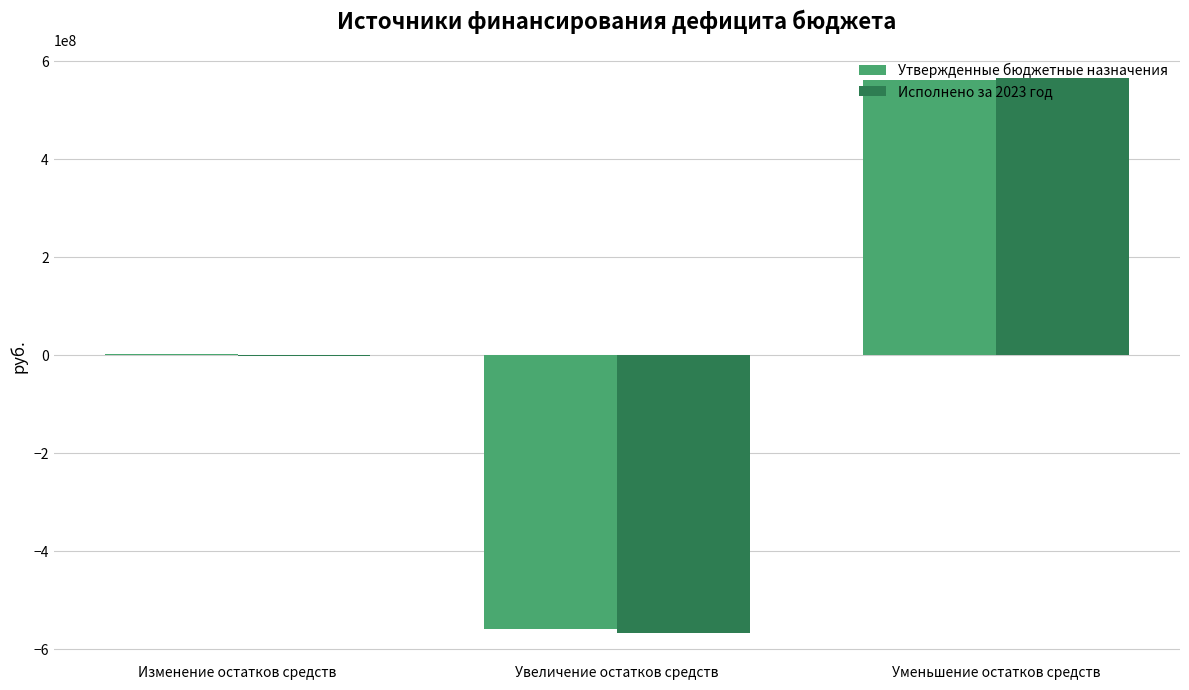

Reading right to left, transcribe all the data shown in this chart.

Утвержденные бюджетные назначения: Уменьшение остатков средств=562270281.0	Увеличение остатков средств=-559561088.7	Изменение остатков средств=2709192.3
Исполнено за 2023 год: Уменьшение остатков средств=566050243.7	Увеличение остатков средств=-568047848.4	Изменение остатков средств=-1997604.7